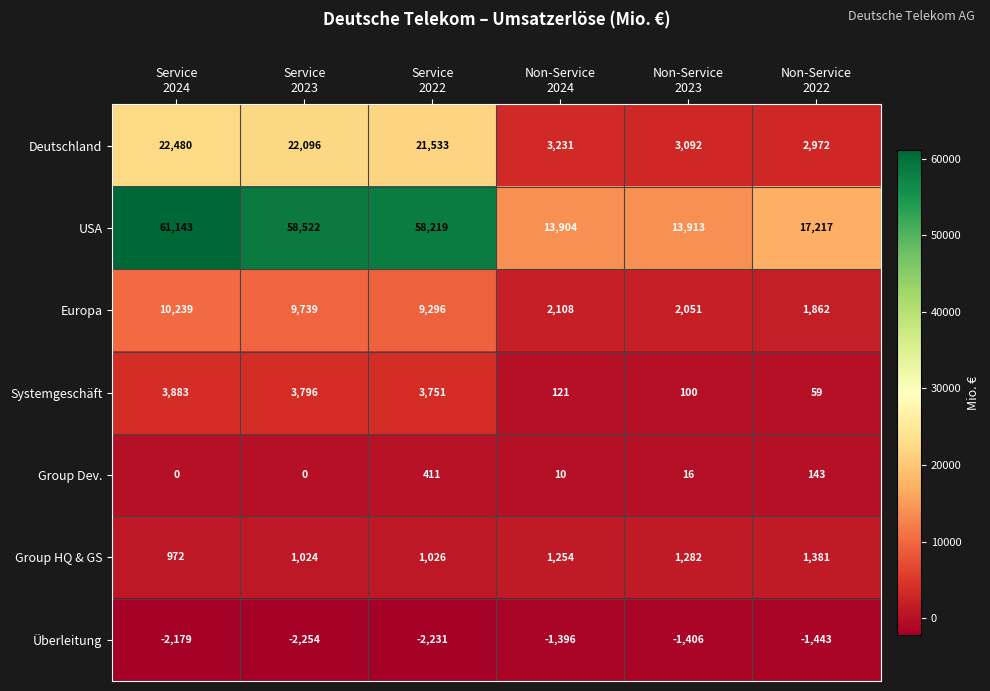

List the series in order of their peak value, highest first.

USA, Deutschland, Europa, Systemgeschäft, Group HQ & GS, Group Dev., Überleitung